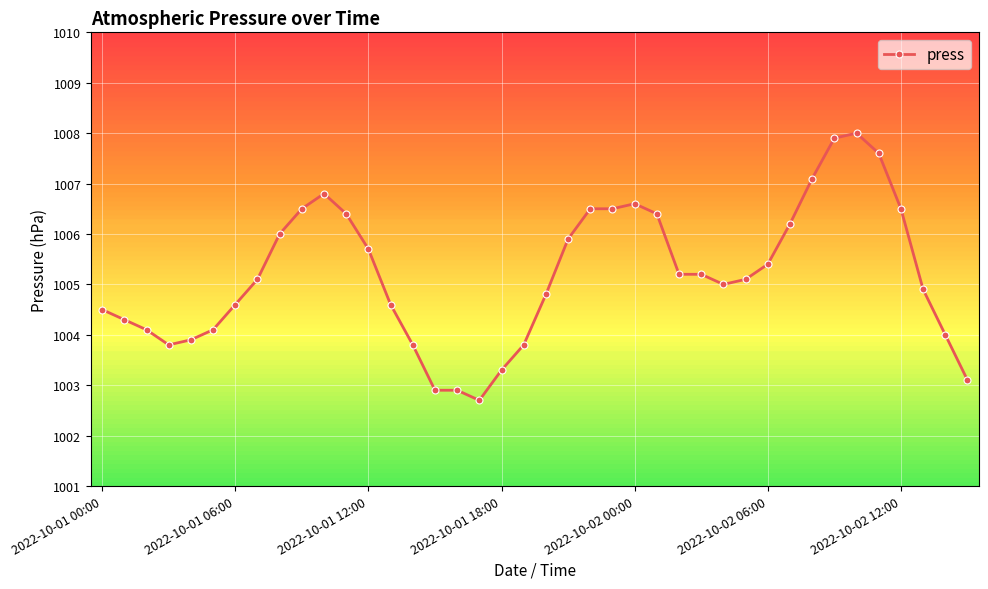

True or false: the data has more than 0 interior local peaks.

True